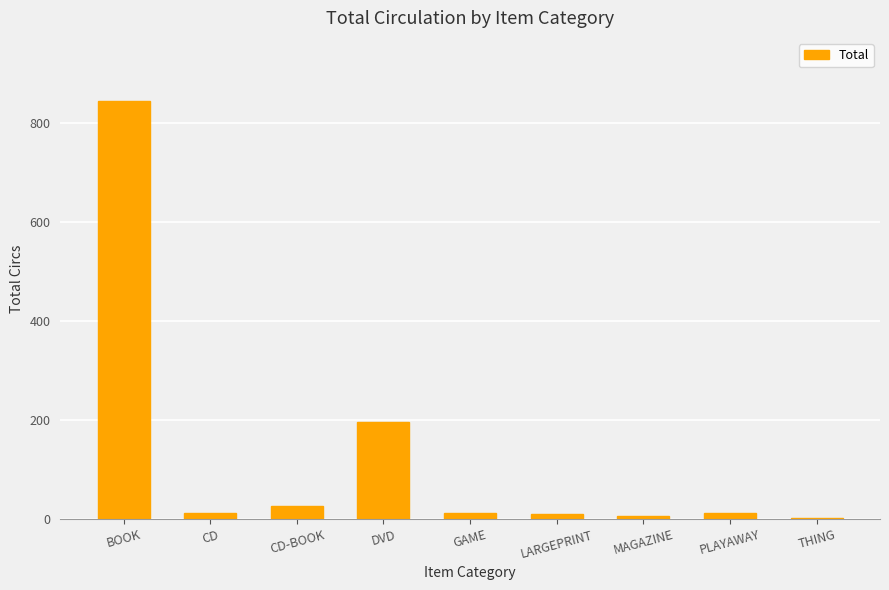

Between MAGAZINE and BOOK, which is larger?

BOOK